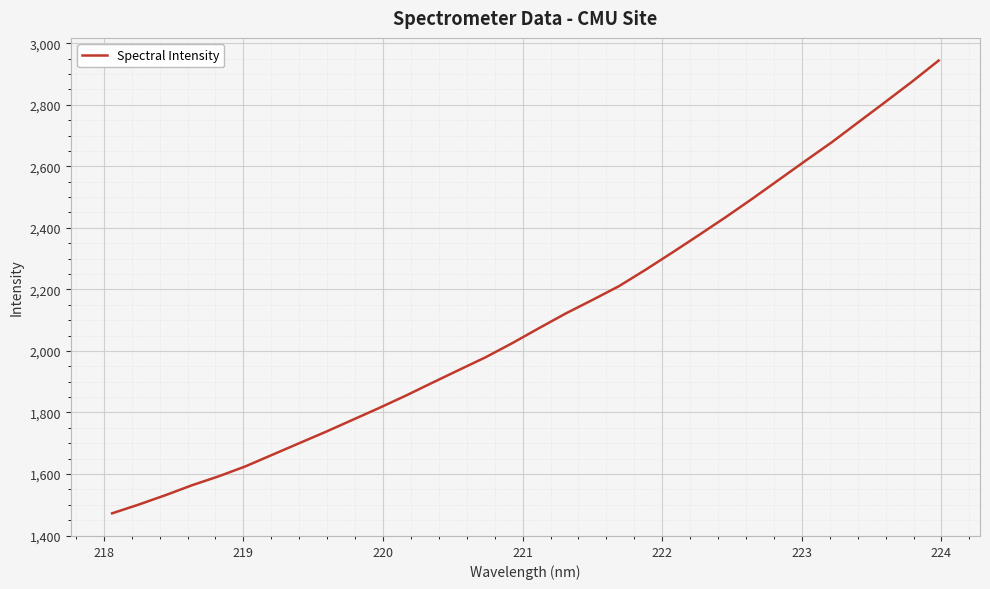

What is the greatest value displayed?

2943.6